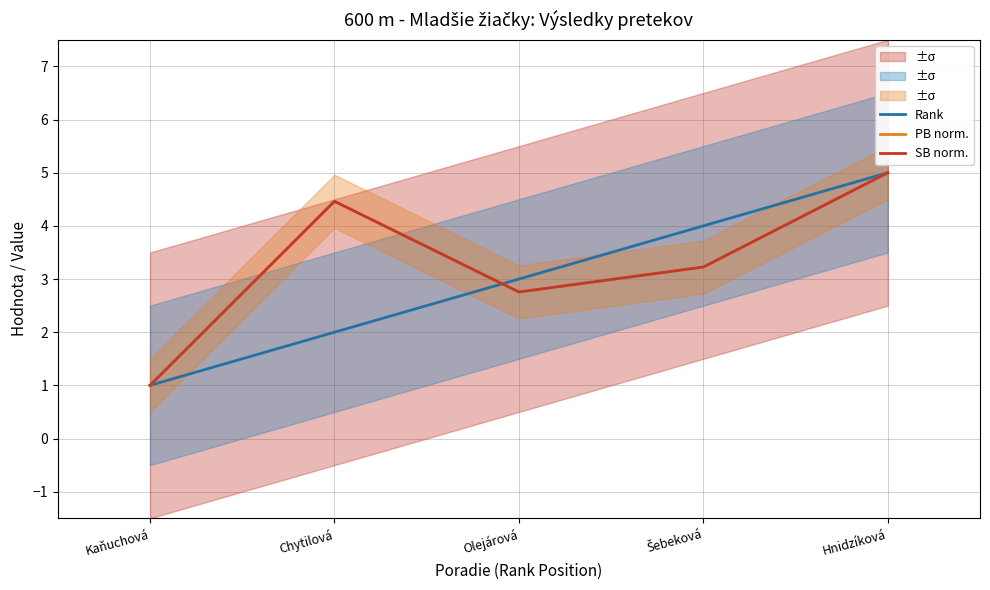

Reading right to left, what are all the values shown in this chart?

Rank: 5.0	4.0	3.0	2.0	1.0
PB norm.: 5.0	3.2	2.8	4.5	1.0
SB norm.: 5.0	3.2	2.8	4.5	1.0